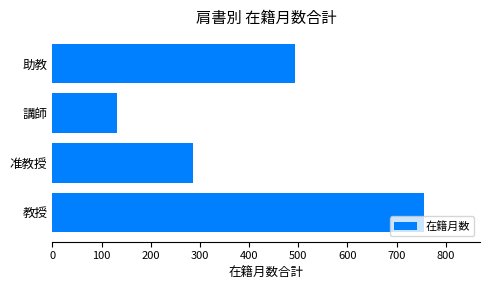

True or false: the data shows 385 at 准教授.

False